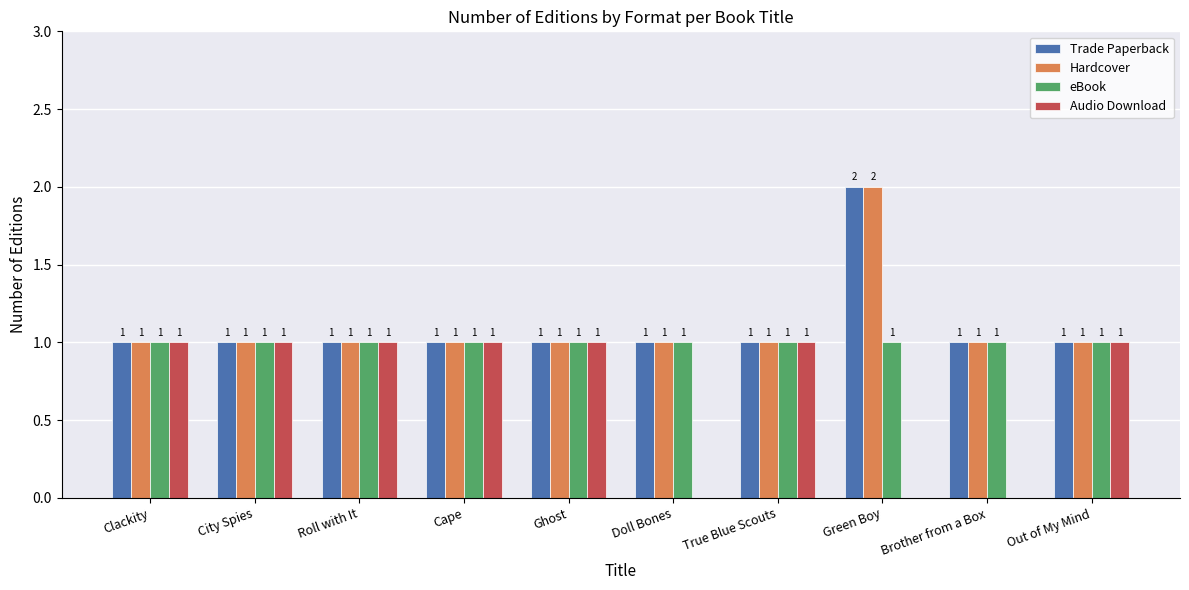

What are all the series names shown in the legend?

Trade Paperback, Hardcover, eBook, Audio Download